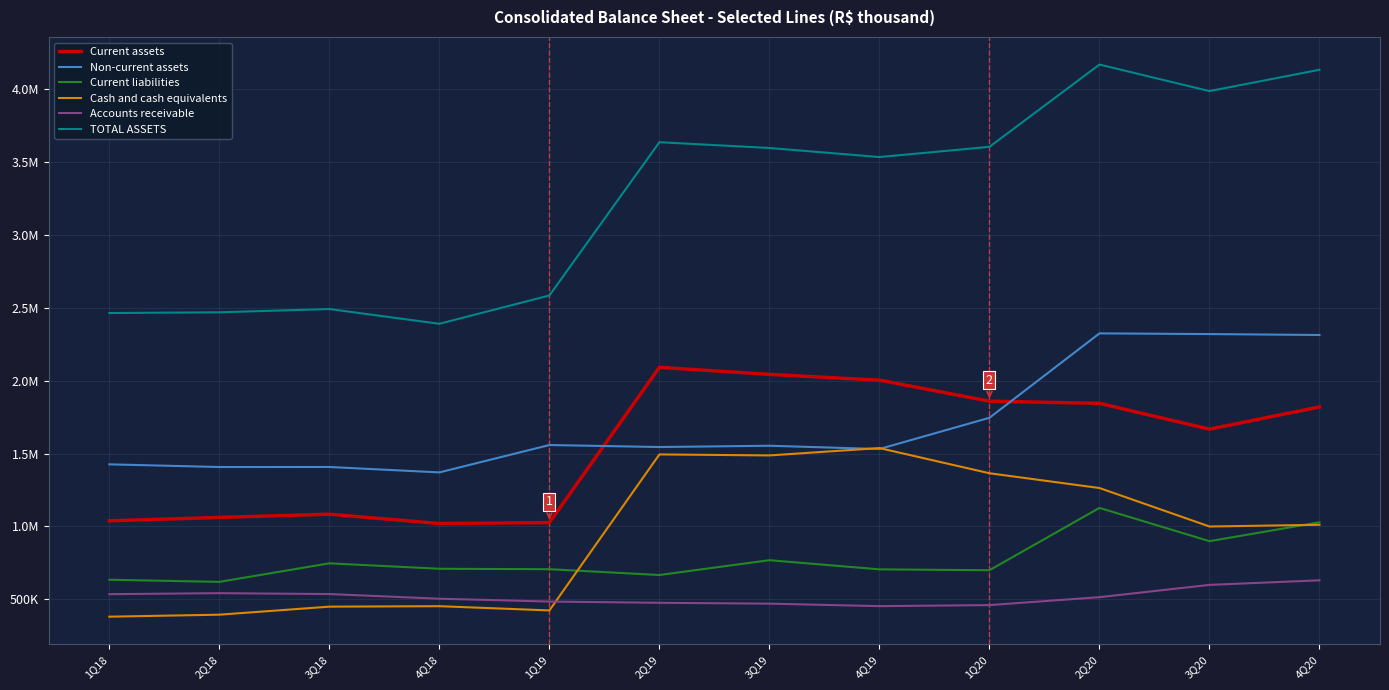

List the labels in order of Current liabilities value, smallest first.

2Q18, 1Q18, 2Q19, 1Q20, 4Q19, 1Q19, 4Q18, 3Q18, 3Q19, 3Q20, 4Q20, 2Q20